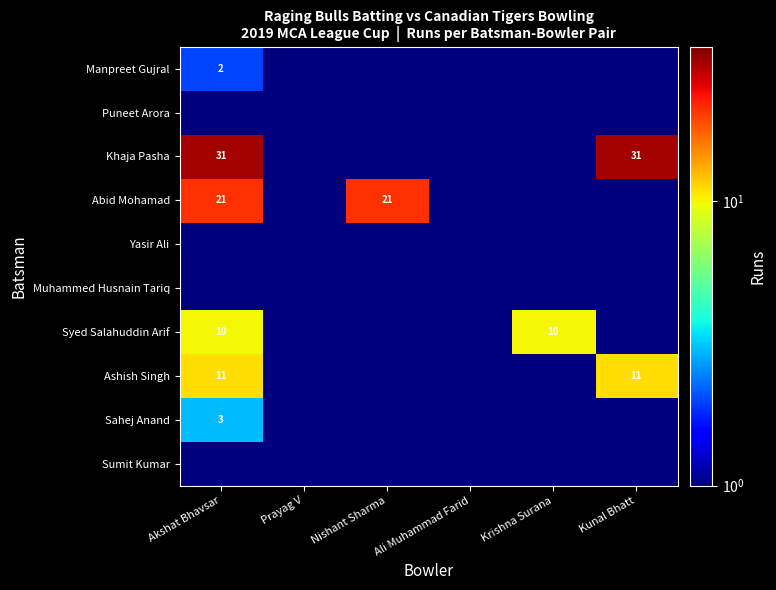

The Abid Mohamad series shows 21.0 at Akshat Bhavsar. True or false?

True